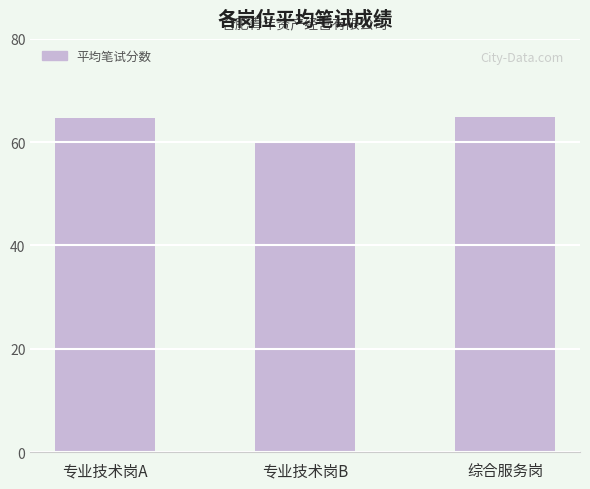

How many categories are shown in the chart?

3